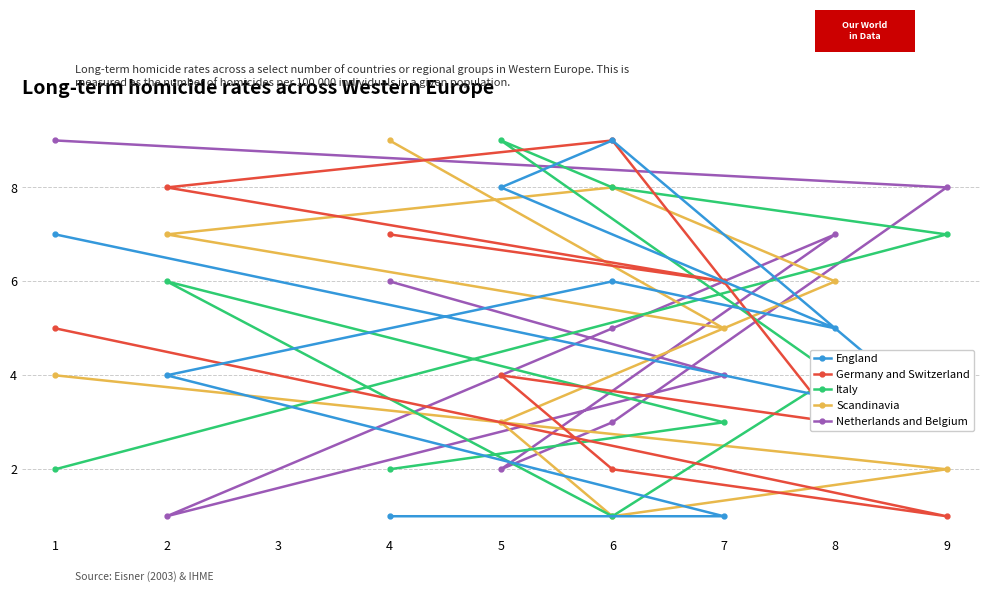

At how many categories does at least one series exceed 5?

9